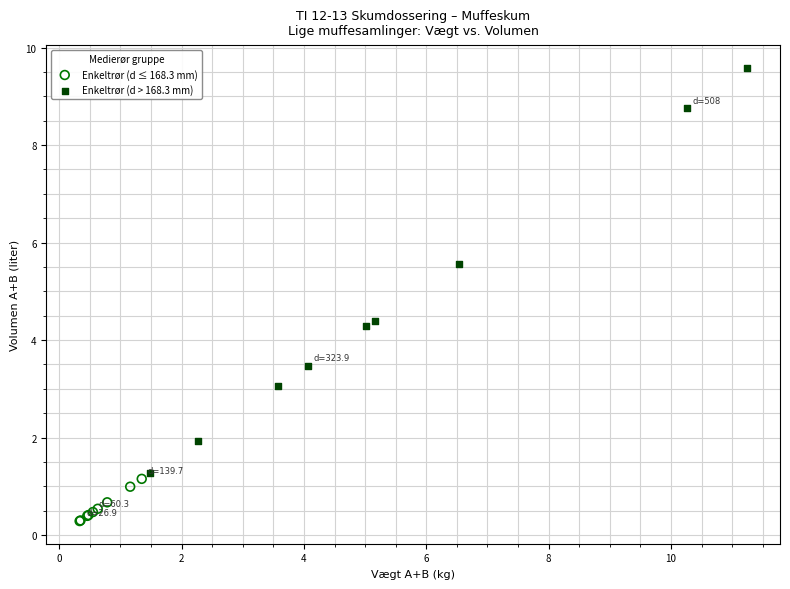

What are all the series names shown in the legend?

Enkeltrør (d ≤ 168.3 mm), Enkeltrør (d > 168.3 mm)